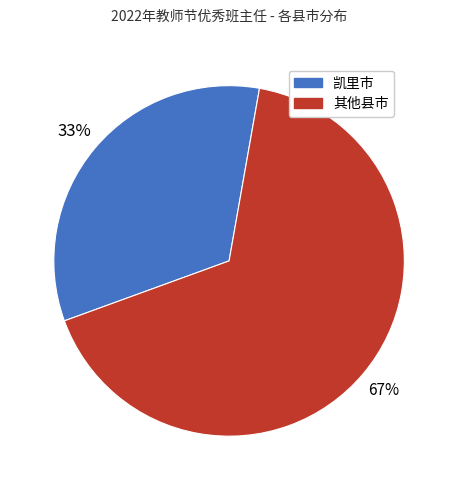

Is there a majority slice in this chart?

Yes